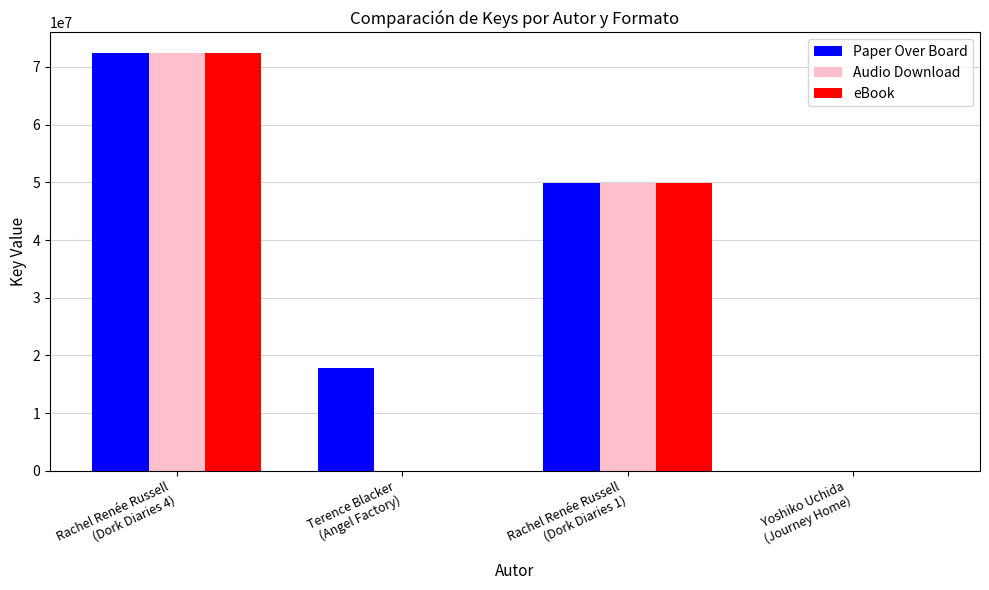

Count the number of data series in this chart.

3